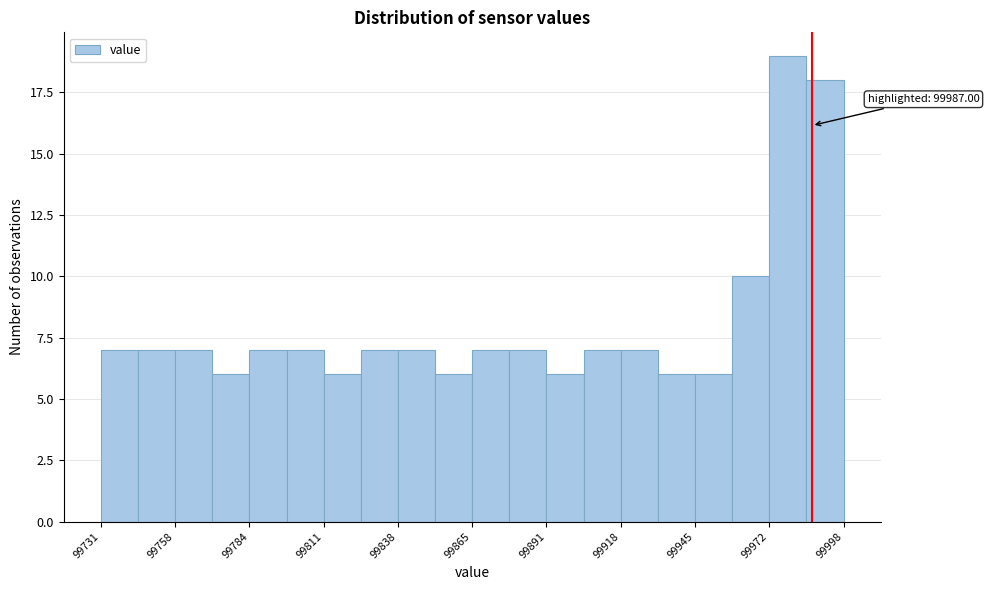

Read against the x-axis, roughly where is the centre of the tallest bar?

99980